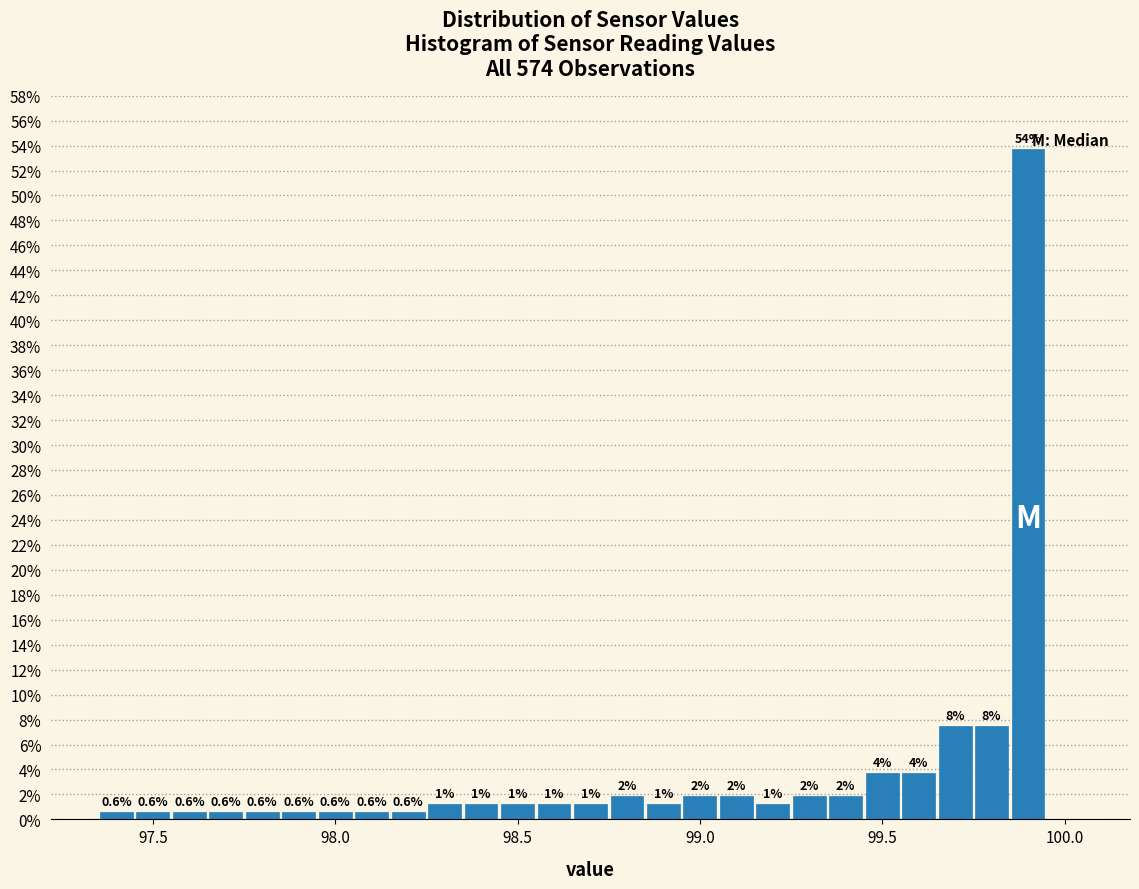

Around what value on the x-axis is the tallest bar? Give the approximate position of its centre, as read against the axis.

99.90